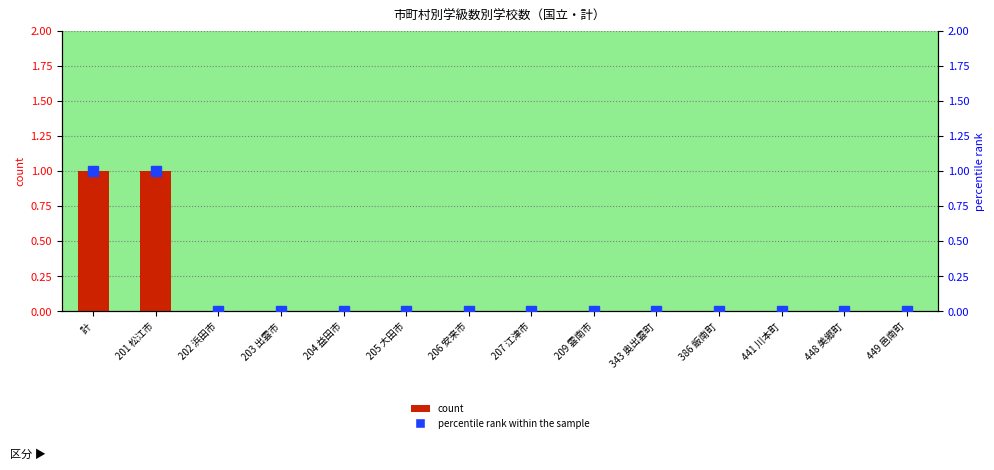

How many values in percentile rank within the sample are above zero?

2